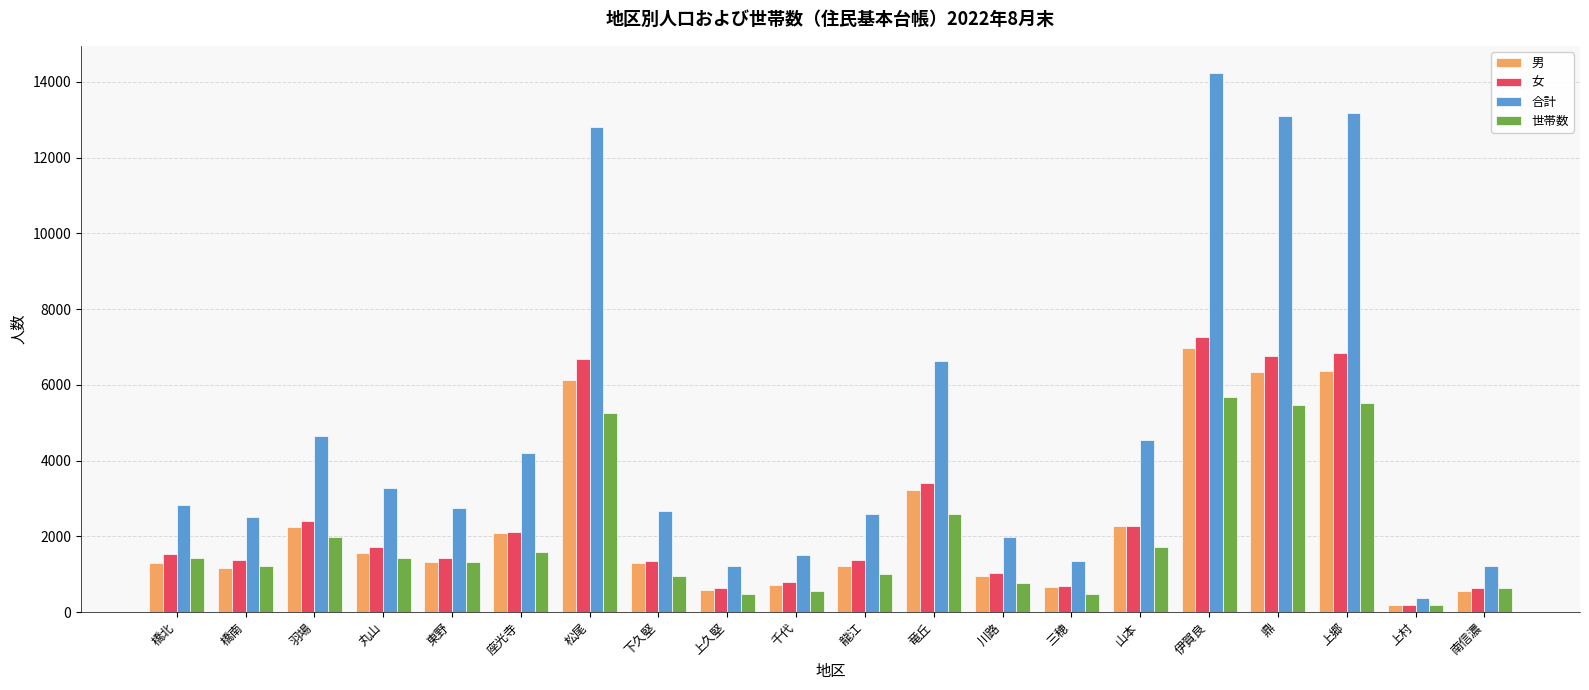

The value of 女 at 座光寺 is 2101. True or false?

True